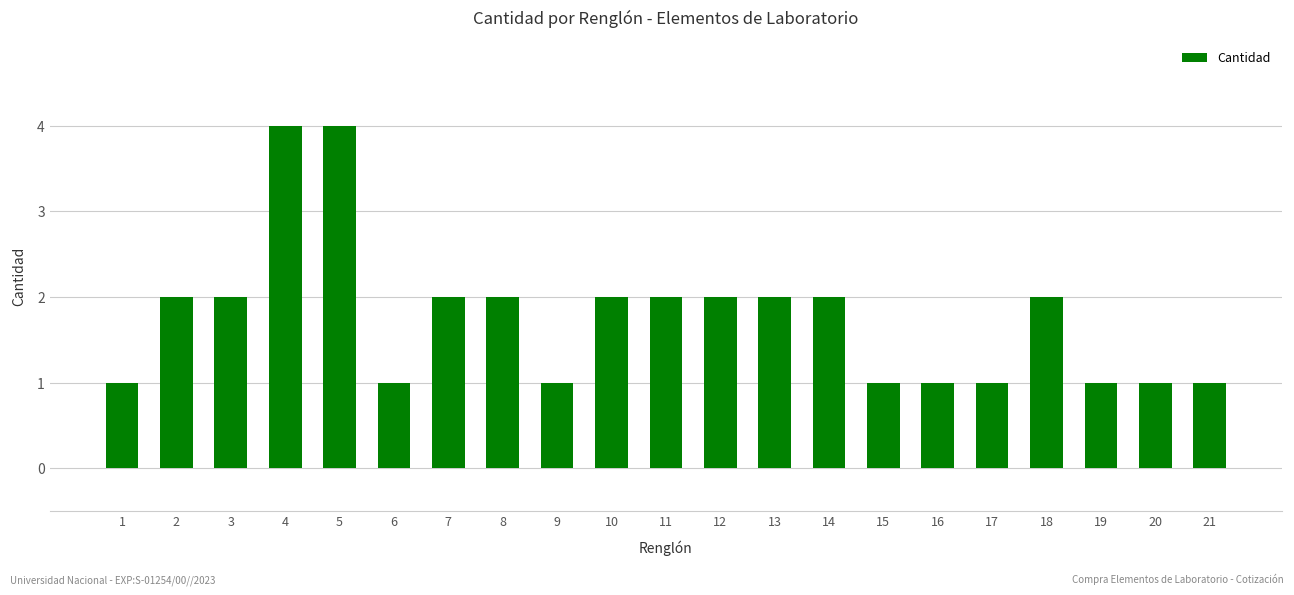

What is the difference between the second highest and minimum values?

3